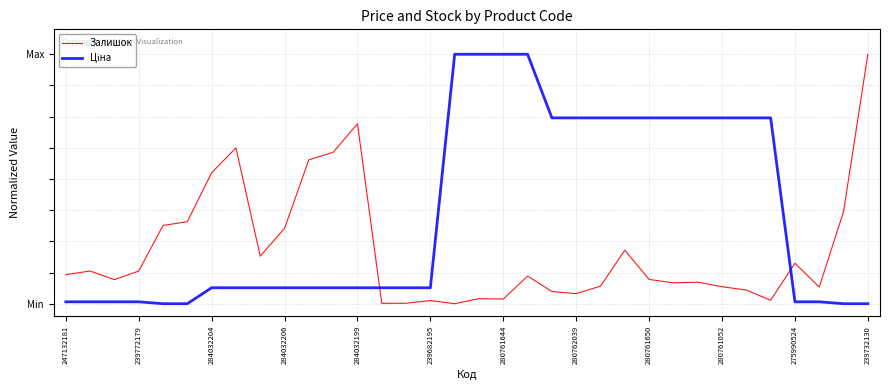

Does the chart have visible grid lines?

Yes